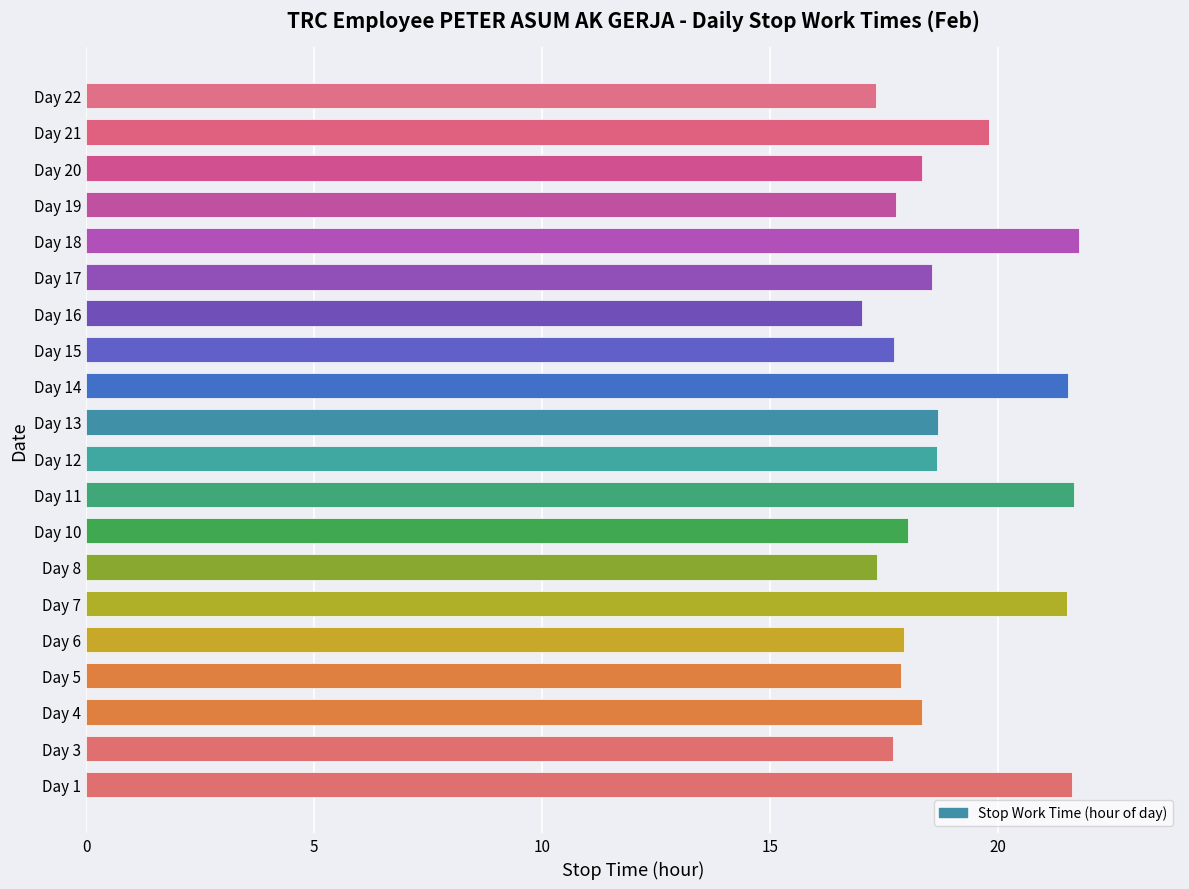

The chart shows a value of 21.6 at Day 1. True or false?

True